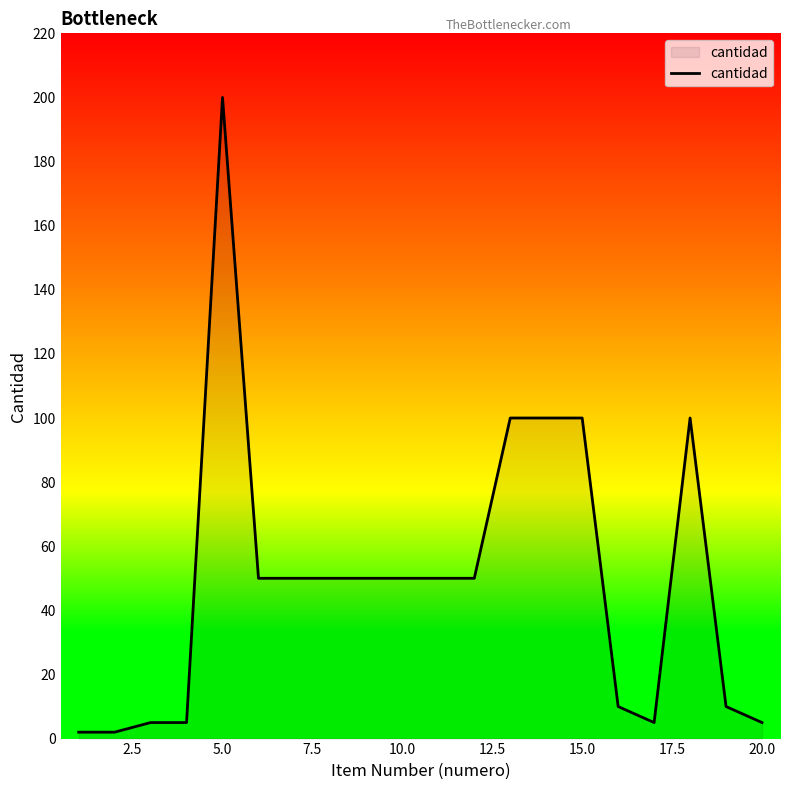

What is the maximum value shown in the chart?

200